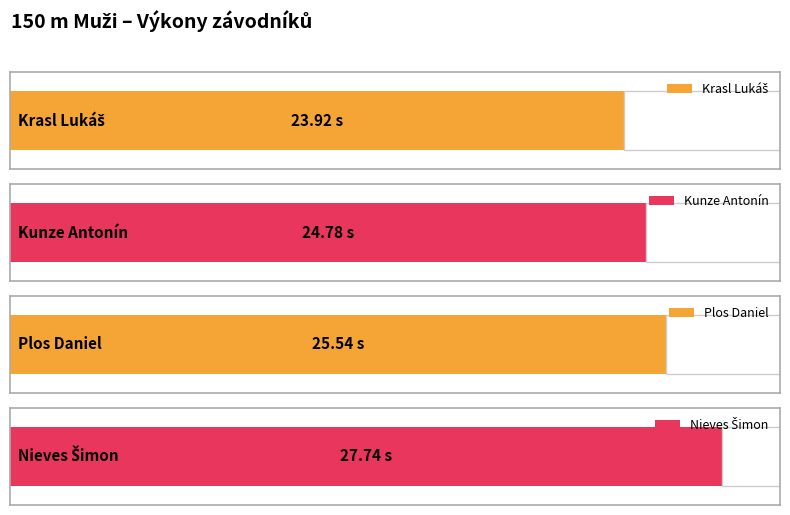

Are the bars horizontal?

Yes